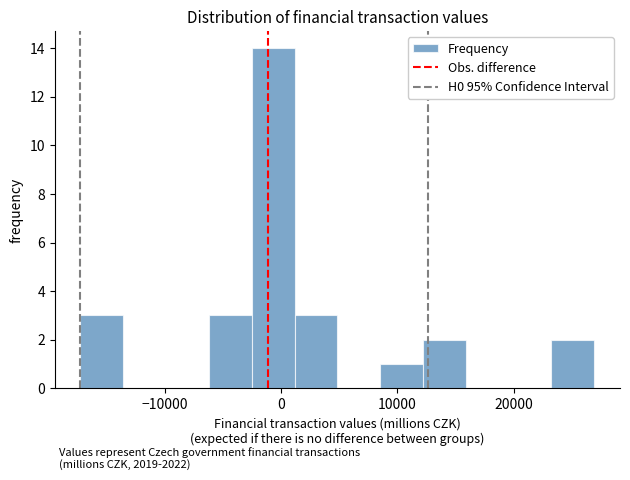

Around what value on the x-axis is the tallest bar? Give the approximate position of its centre, as read against the axis.

-1000